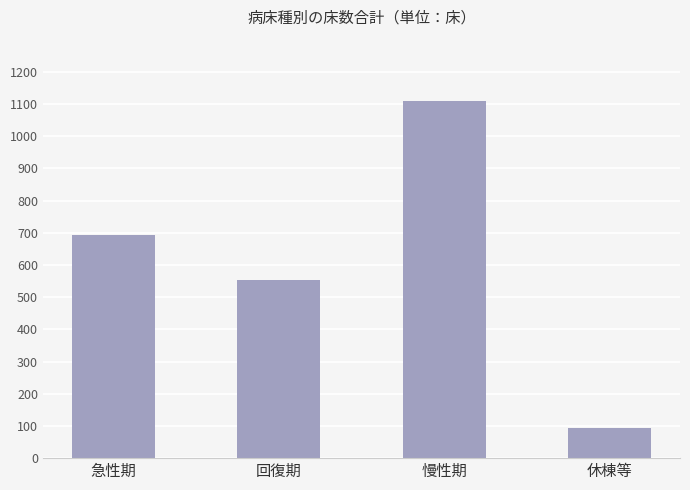

What is the approximate value at 急性期, to the nearest 10?

690